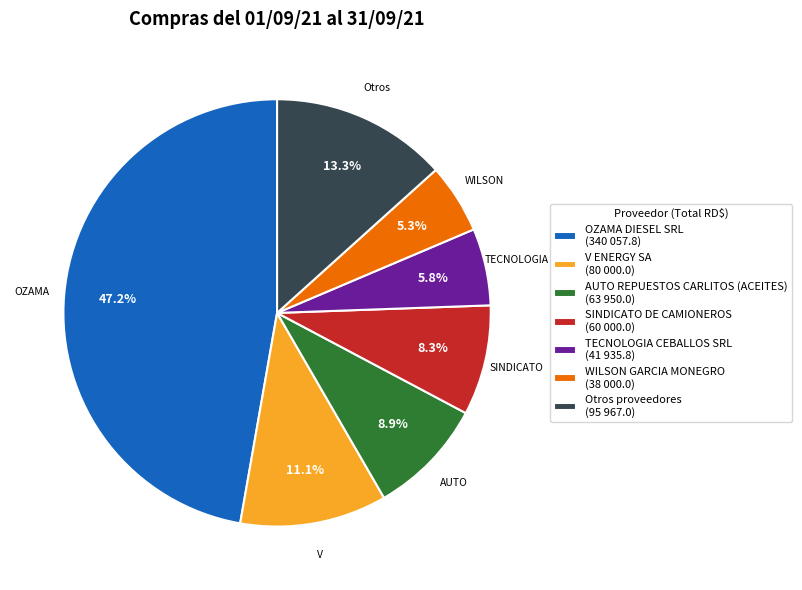

What is the ratio of the value at WILSON GARCIA MONEGRO (38 000.0) to the value at SINDICATO DE CAMIONEROS (60 000.0)?

0.6